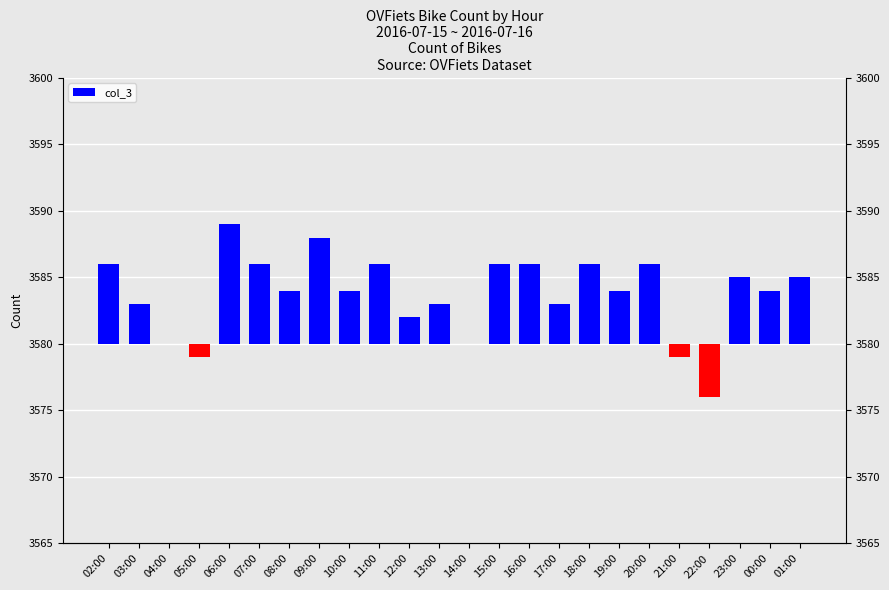

List the labels in order of value, smallest first.

22:00, 05:00, 21:00, 04:00, 14:00, 12:00, 03:00, 13:00, 17:00, 08:00, 10:00, 19:00, 00:00, 23:00, 01:00, 02:00, 07:00, 11:00, 15:00, 16:00, 18:00, 20:00, 09:00, 06:00